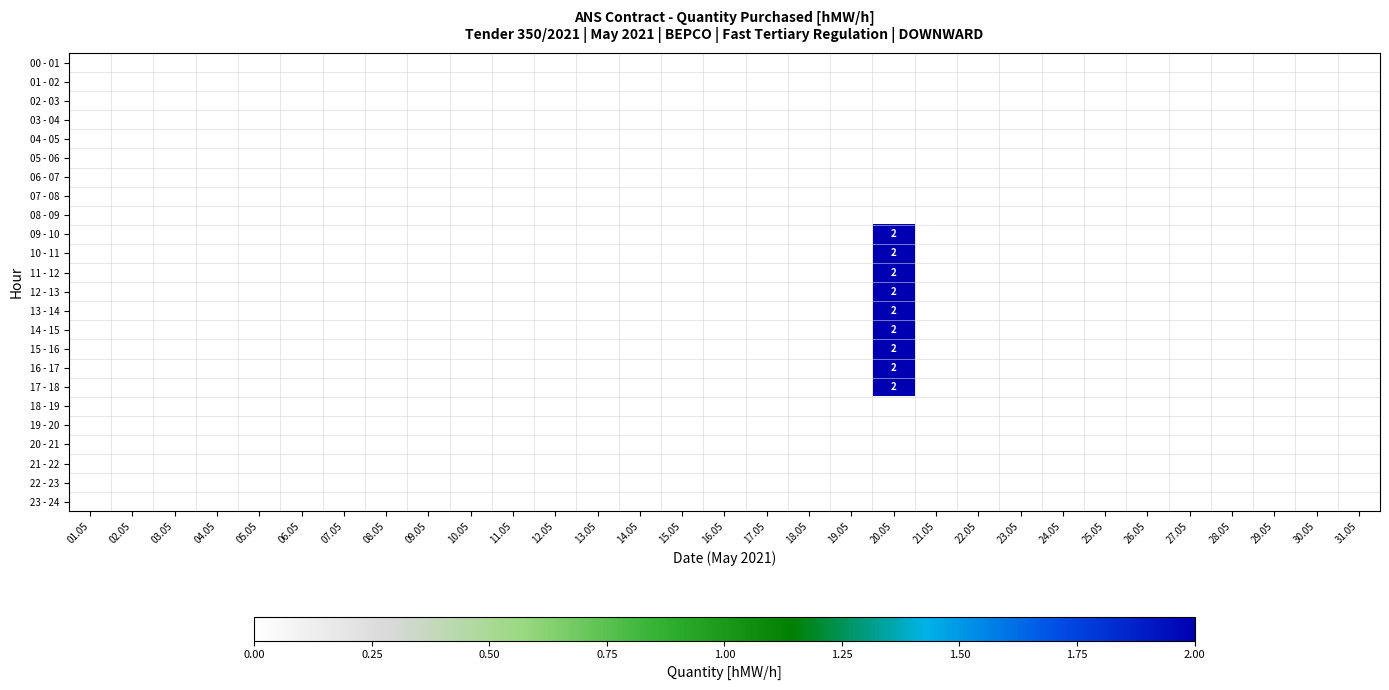

The value of 10 - 11 at 23.05 is 0. True or false?

True